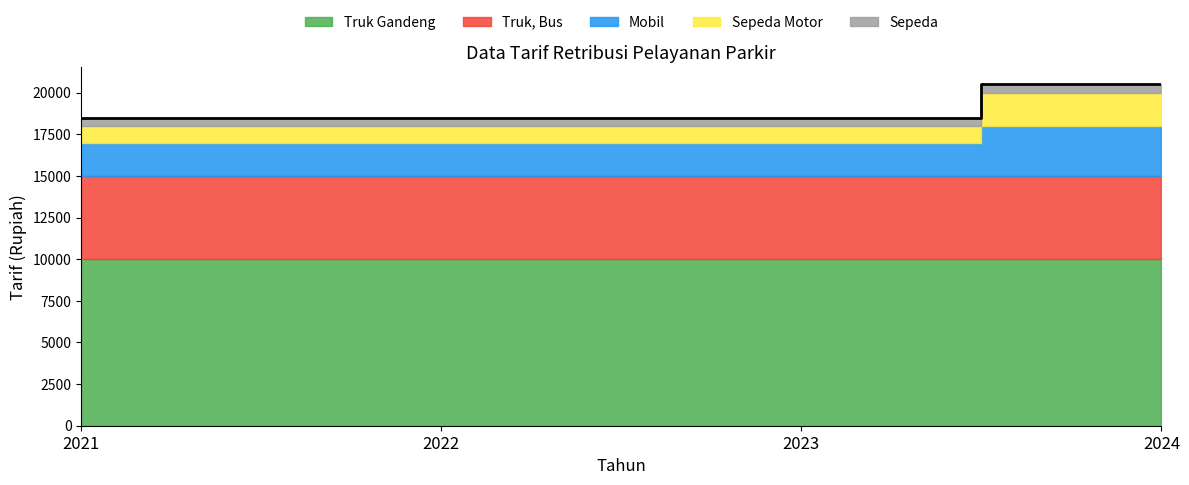

What value does the Mobil series have at 2024, to the nearest 50?

3000